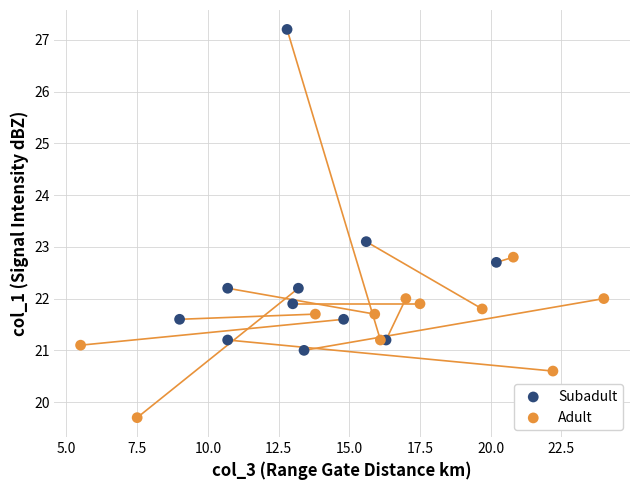

Which series contains the highest Y value?

Subadult